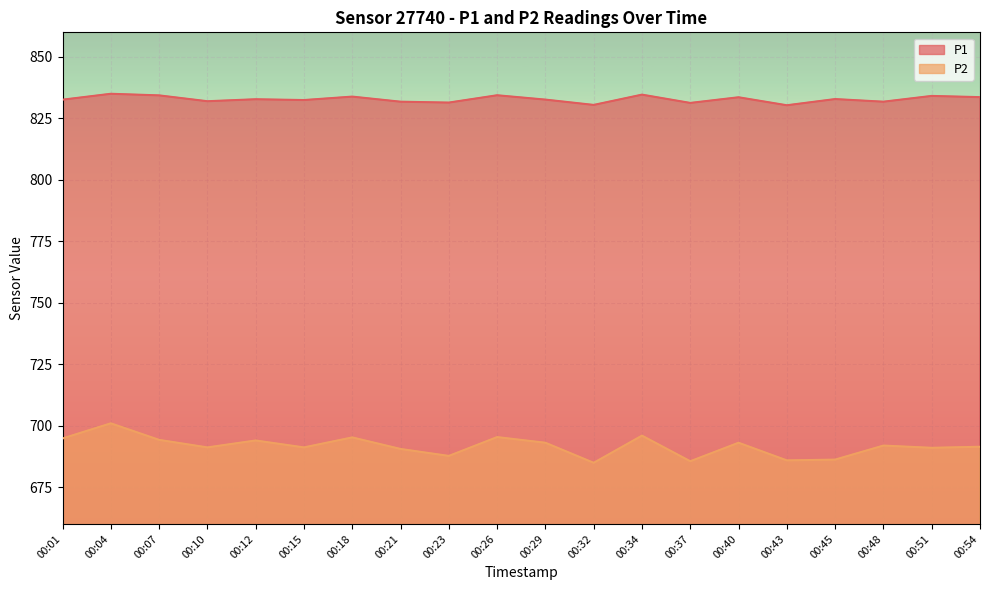

What value does the P1 series have at 00:48?

831.8